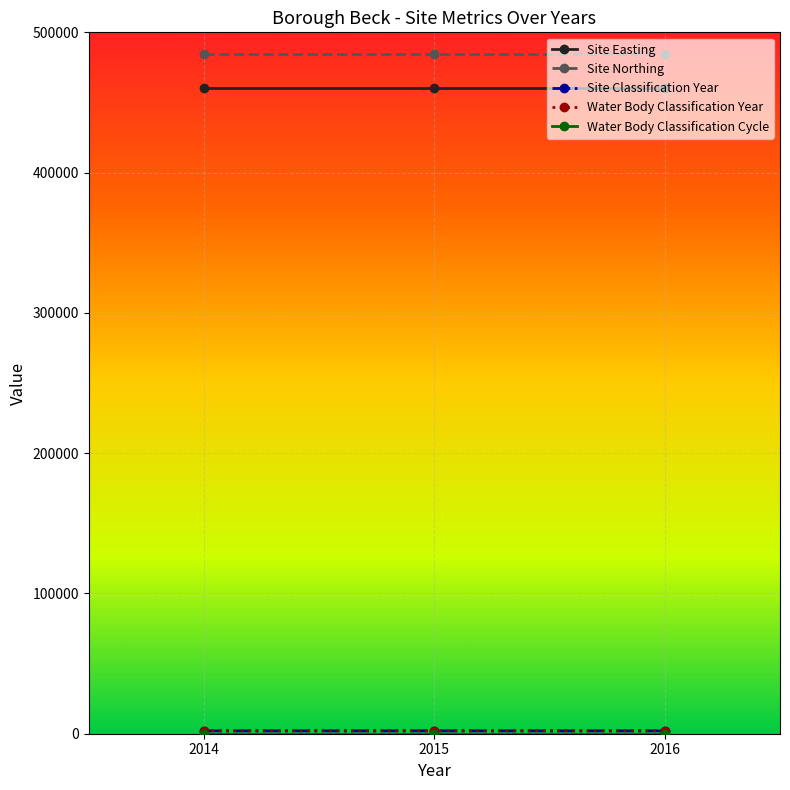

Does the chart have visible grid lines?

Yes